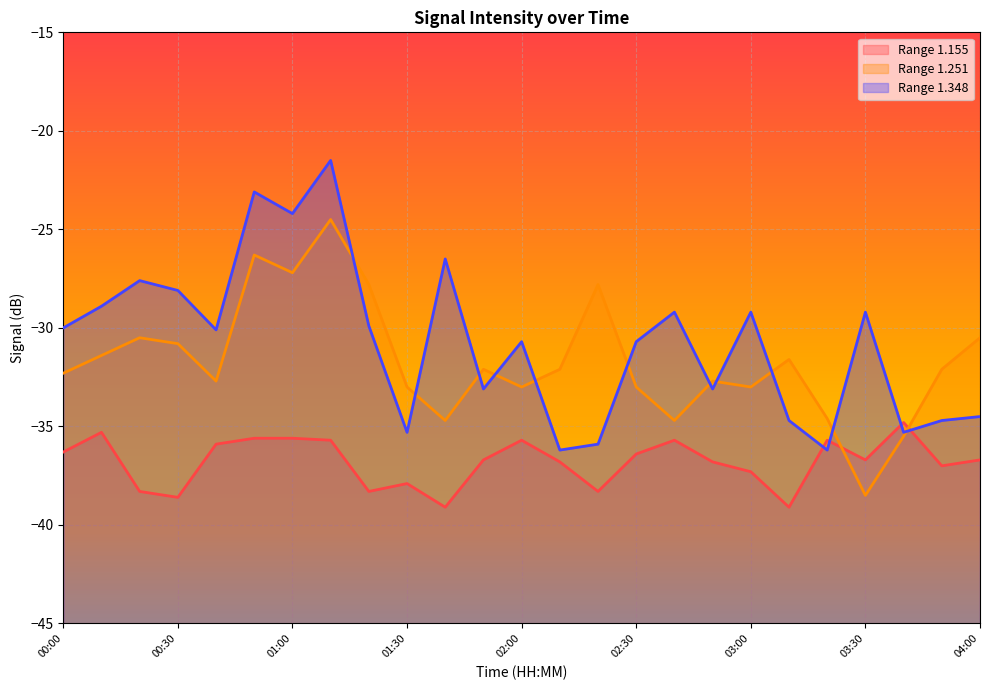

What is the difference between the second highest and second lowest values in the 1.155 series?

3.8